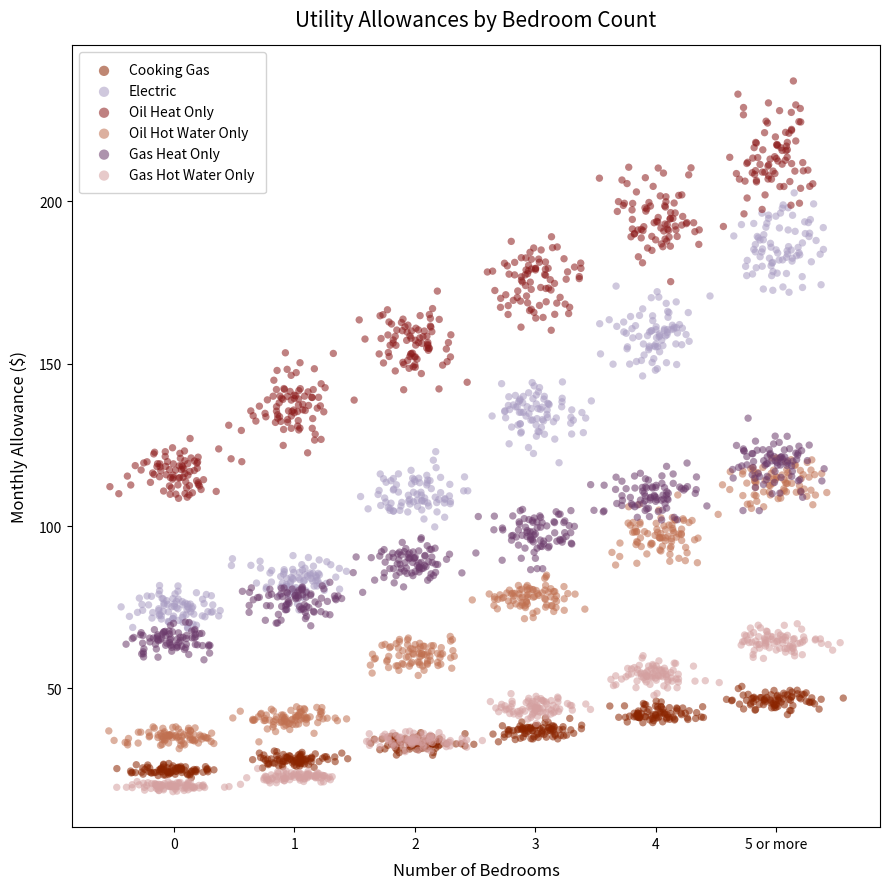

Which series reaches the maximum Y coordinate?

Oil Heat Only